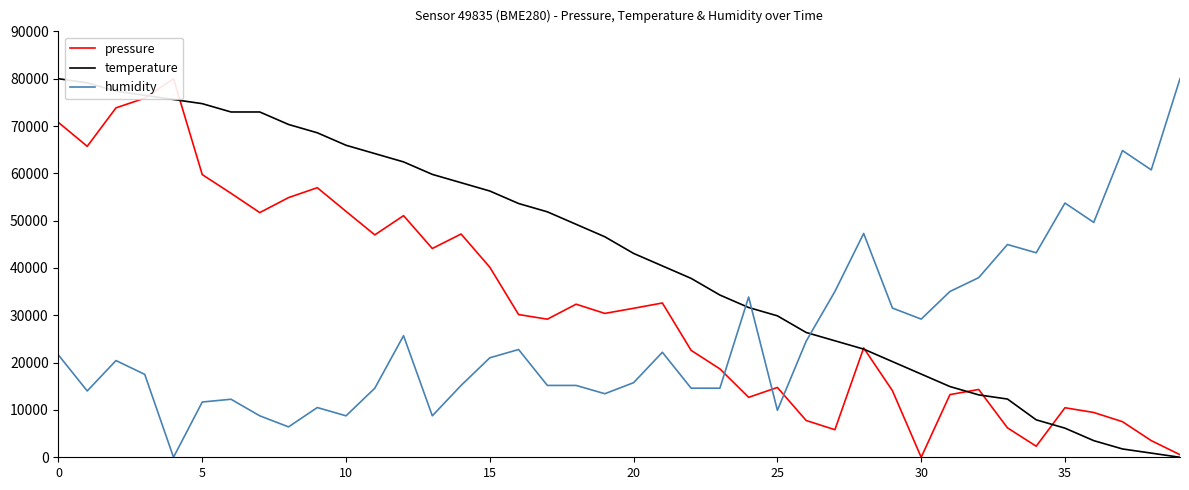

What is the label of the 3rd point from the right?

37